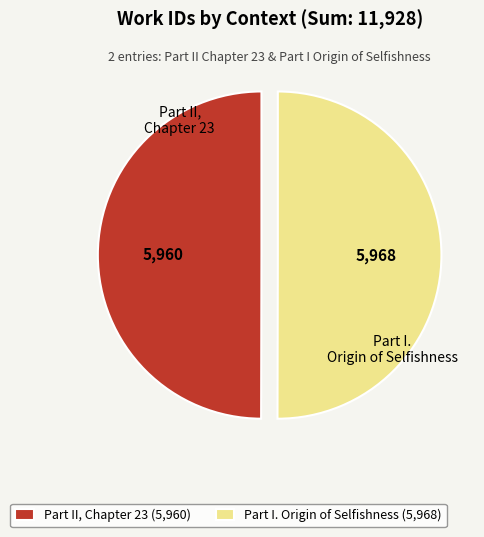

Approximately how many times larger is the value at Part I. Origin of Selfishness compared to Part II, Chapter 23?

1.0